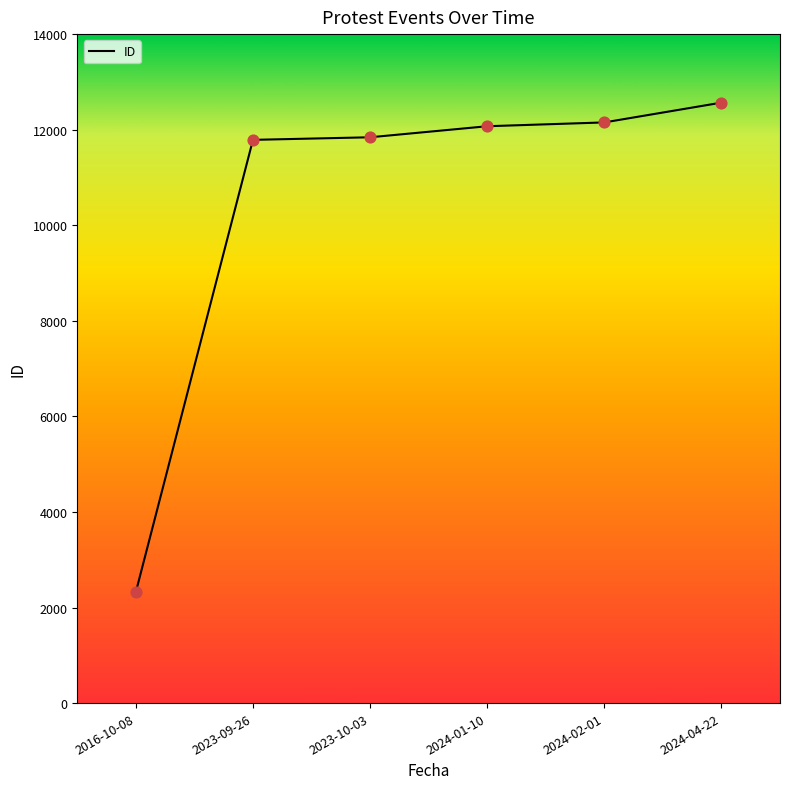

Between 2024-04-22 and 2023-10-03, which is larger?

2024-04-22